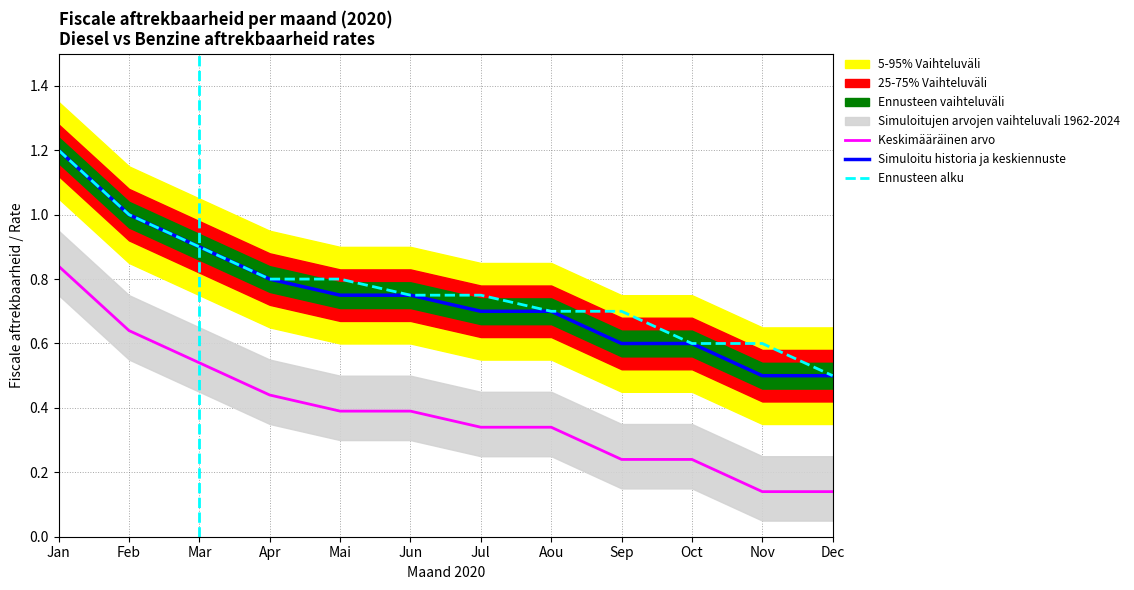

The Ennusteen alku series shows 0.5 at Dec. True or false?

True